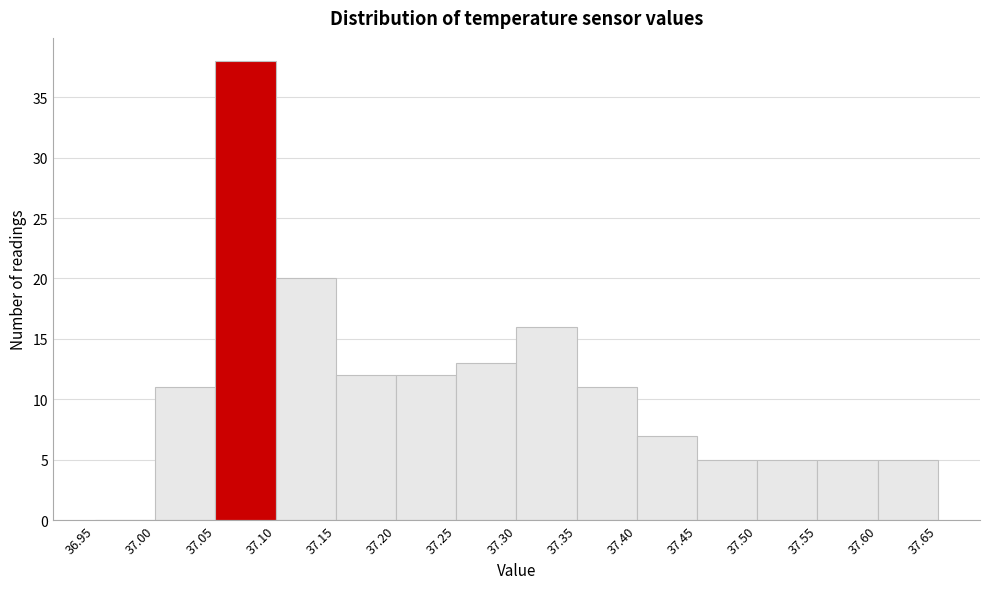

Which range on the x-axis has the tallest bar?

37.05 to 37.10